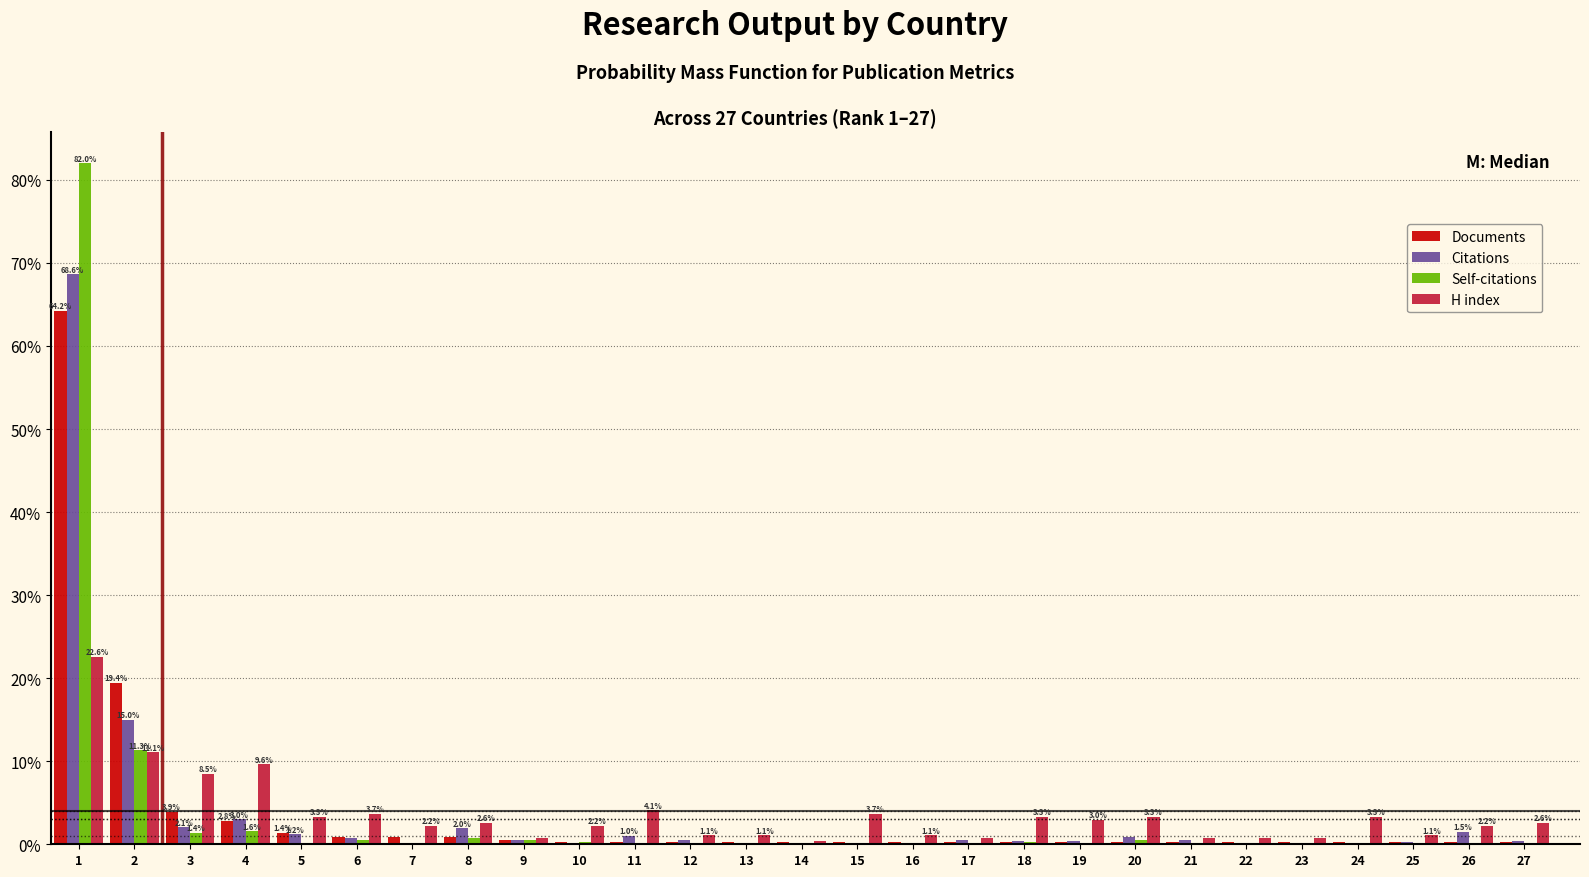

What is the sum of all Self-citations values?

100.0